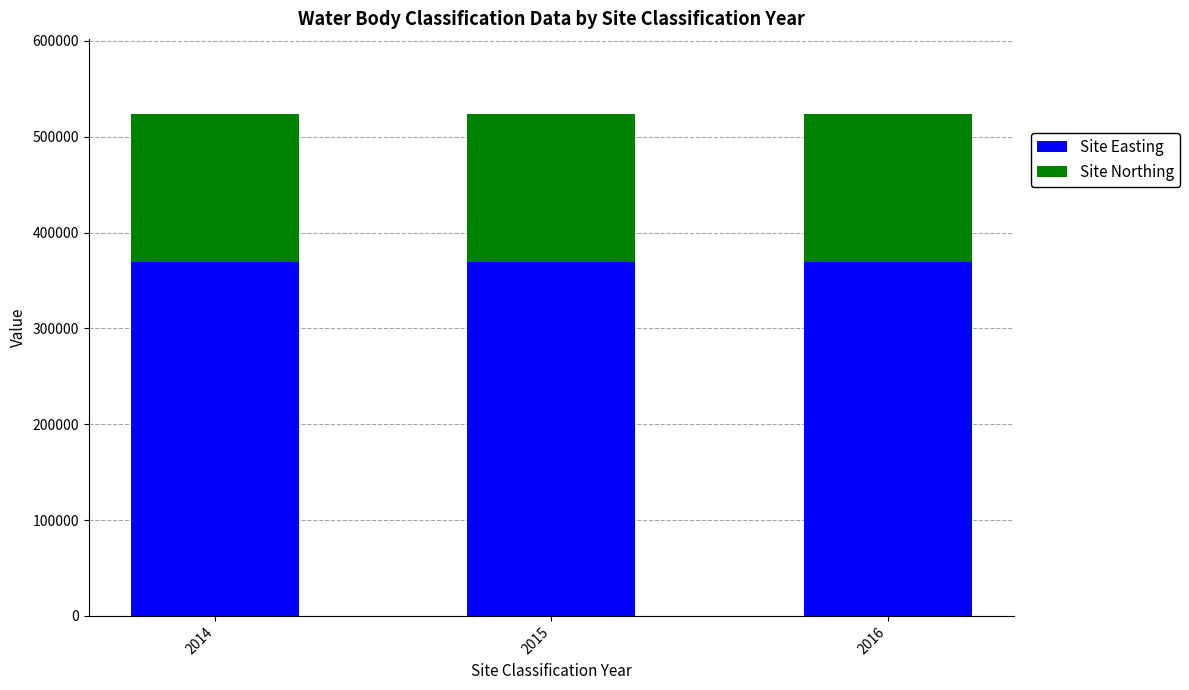

What is the lowest value of the Site Easting series?

368900